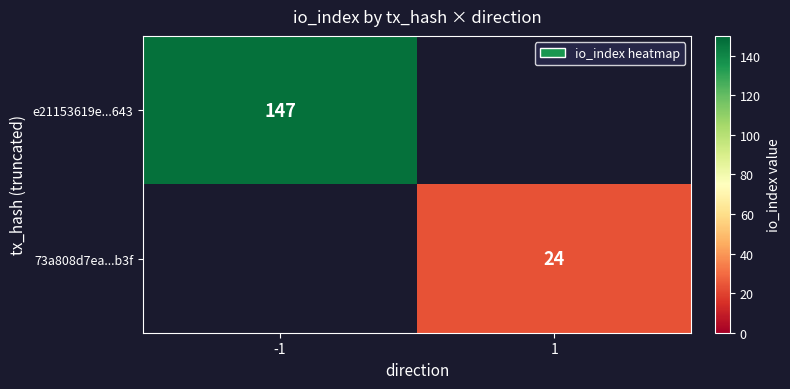

At which category is the sum across all series the highest?

-1